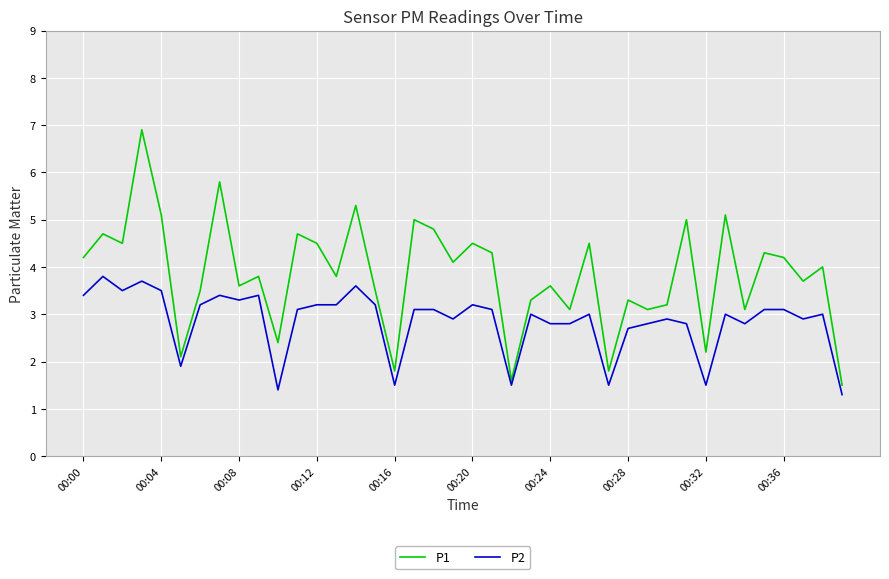

What is the average value of the P2 series?

2.9